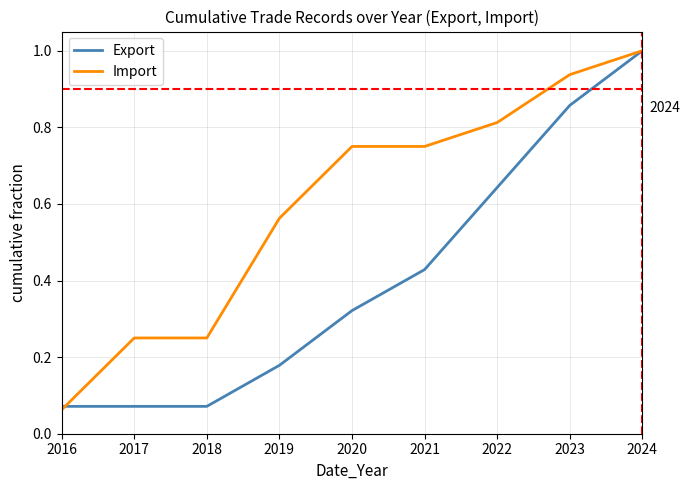

Does the chart display data point markers on the line(s)?

No